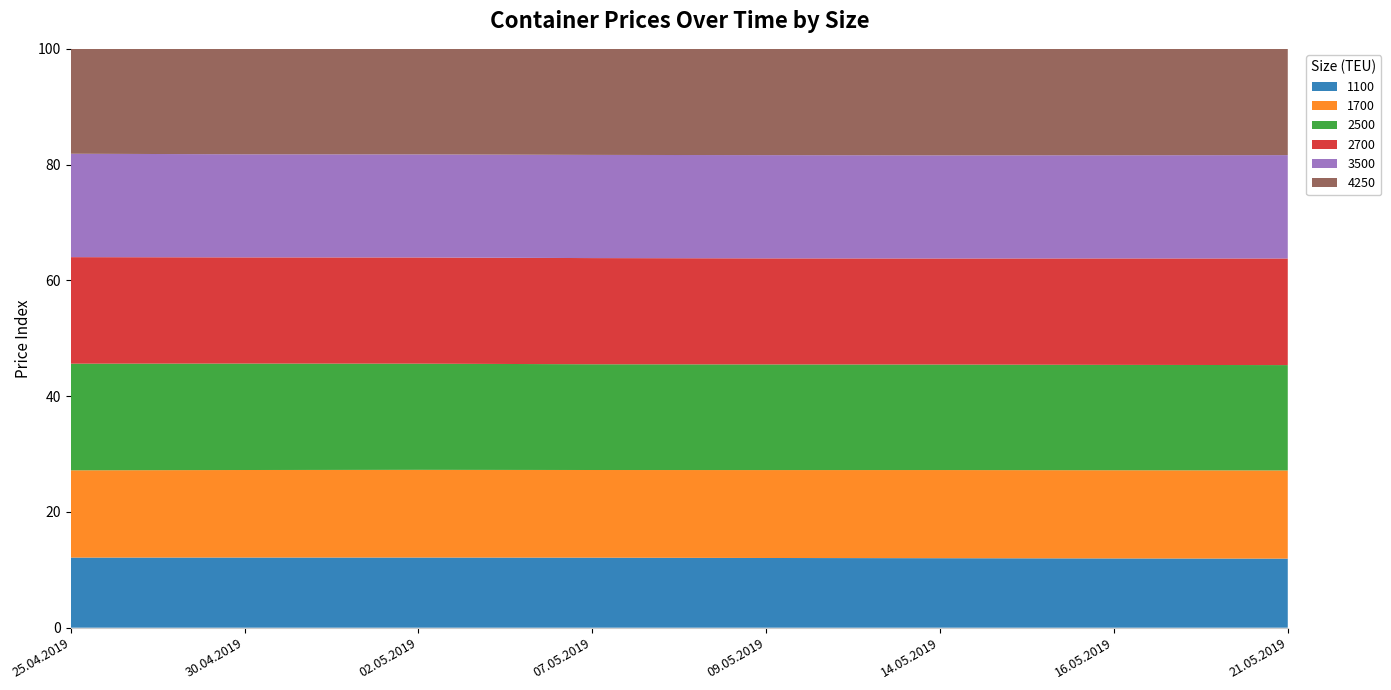

Reading left to right, transcribe all the data shown in this chart.

1100: 25.04.2019=6605	30.04.2019=6617	02.05.2019=6633	07.05.2019=6634	09.05.2019=6620	14.05.2019=6598	16.05.2019=6580	21.05.2019=6555
1700: 25.04.2019=8219	30.04.2019=8255	02.05.2019=8290	07.05.2019=8300	09.05.2019=8347	14.05.2019=8369	16.05.2019=8378	21.05.2019=8370
2500: 25.04.2019=10044	30.04.2019=10039	02.05.2019=10038	07.05.2019=10012	09.05.2019=10029	14.05.2019=10016	16.05.2019=10009	21.05.2019=9997
2700: 25.04.2019=10034	30.04.2019=10014	02.05.2019=10040	07.05.2019=10056	09.05.2019=10072	14.05.2019=10068	16.05.2019=10112	21.05.2019=10118
3500: 25.04.2019=9740	30.04.2019=9721	02.05.2019=9742	07.05.2019=9772	09.05.2019=9802	14.05.2019=9791	16.05.2019=9801	21.05.2019=9809
4250: 25.04.2019=9880	30.04.2019=9946	02.05.2019=9979	07.05.2019=10044	09.05.2019=10092	14.05.2019=10111	16.05.2019=10109	21.05.2019=10086